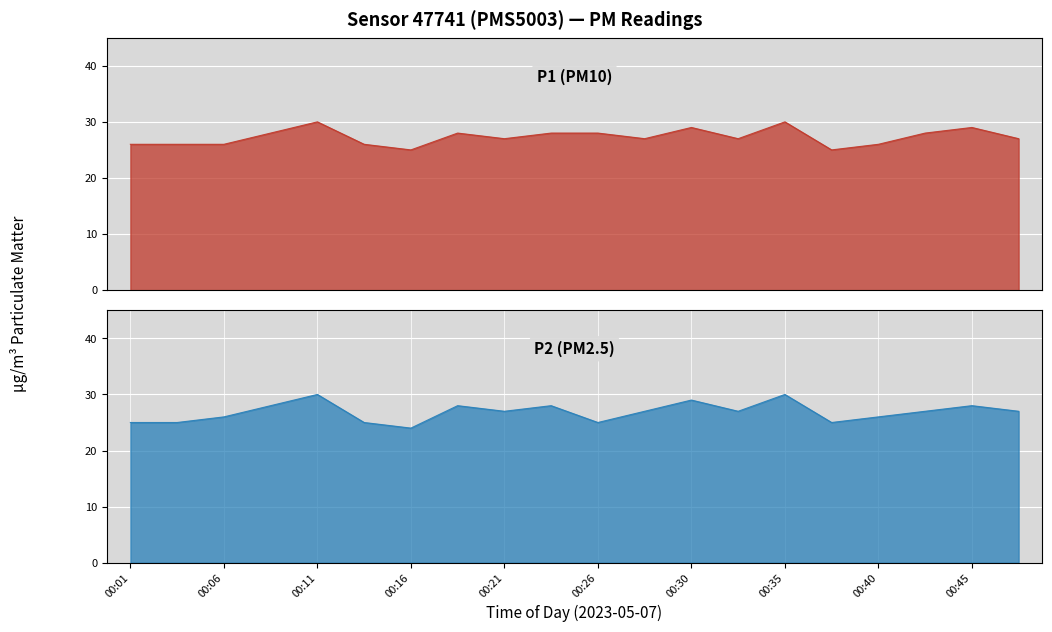

What is the minimum value shown in the chart?

24